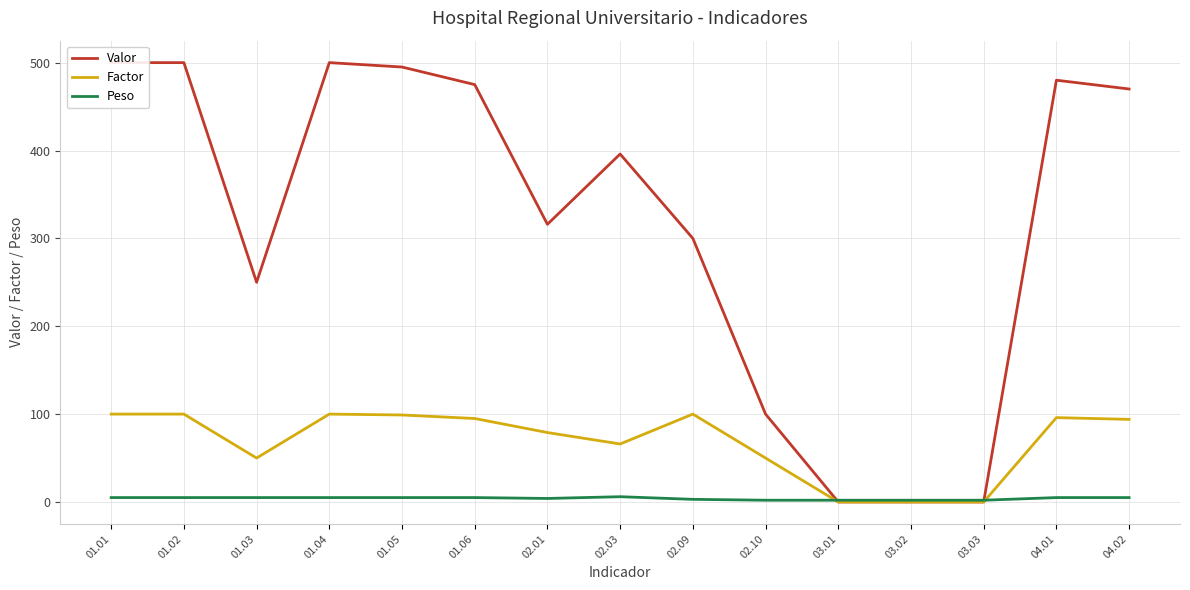

At how many categories does at least one series exceed 457?

7